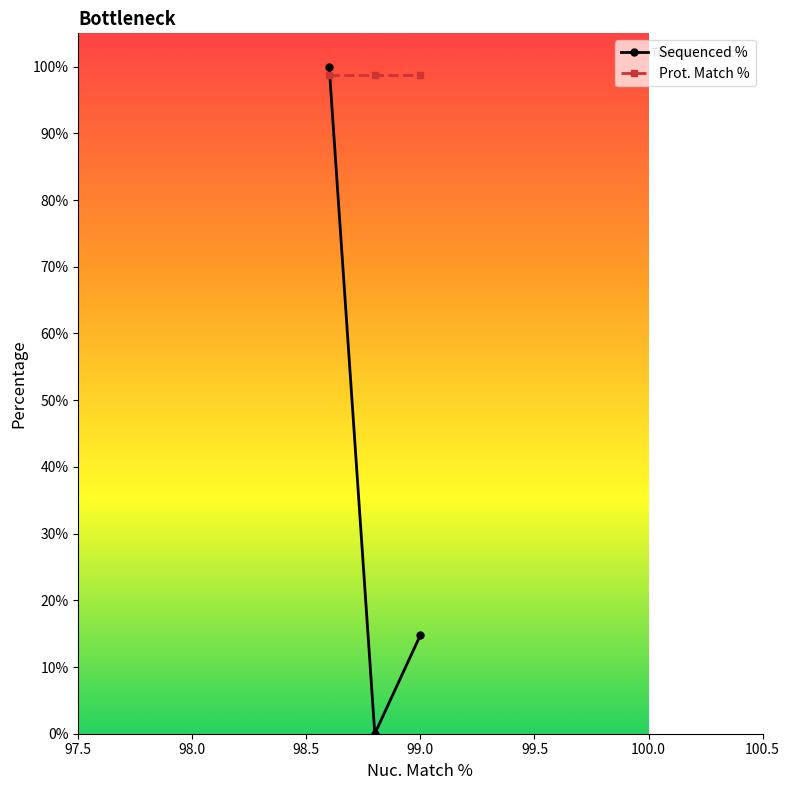

What is the average value of the Prot. Match % series?

98.7